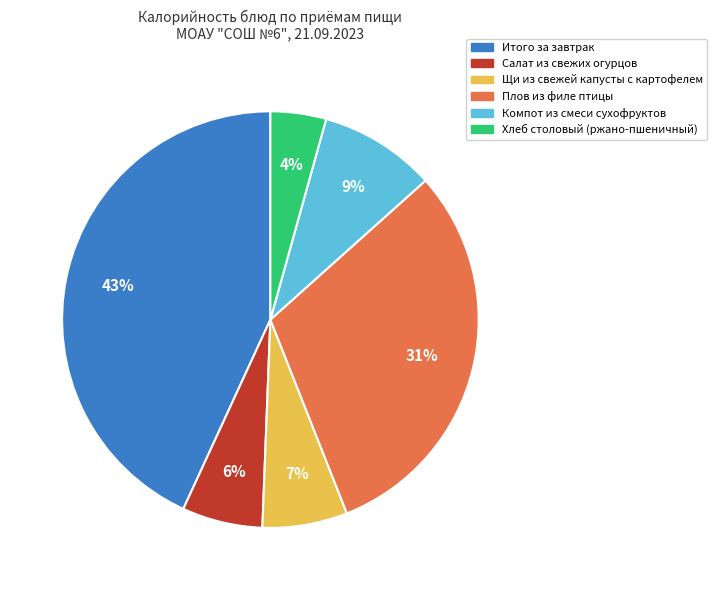

How many segments does this pie chart have?

6